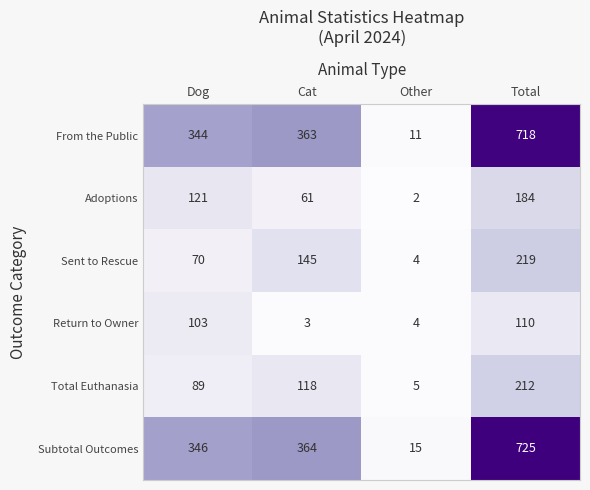

Which series changed the most between Other and Total?

Subtotal Outcomes